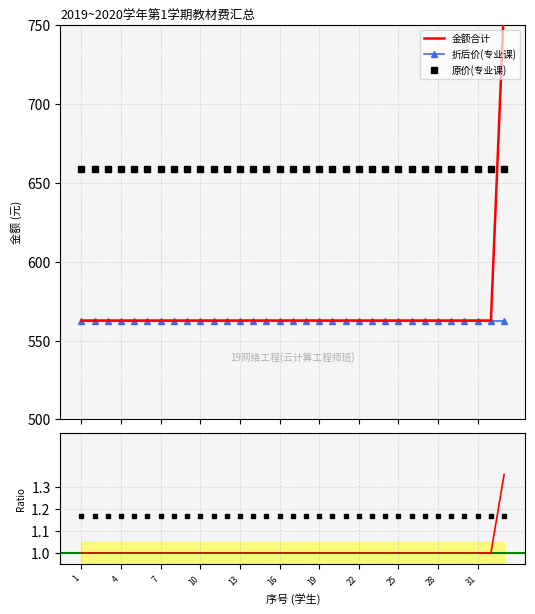

True or false: 原价(专业课) and 折后价(专业课) intersect in this chart.

False